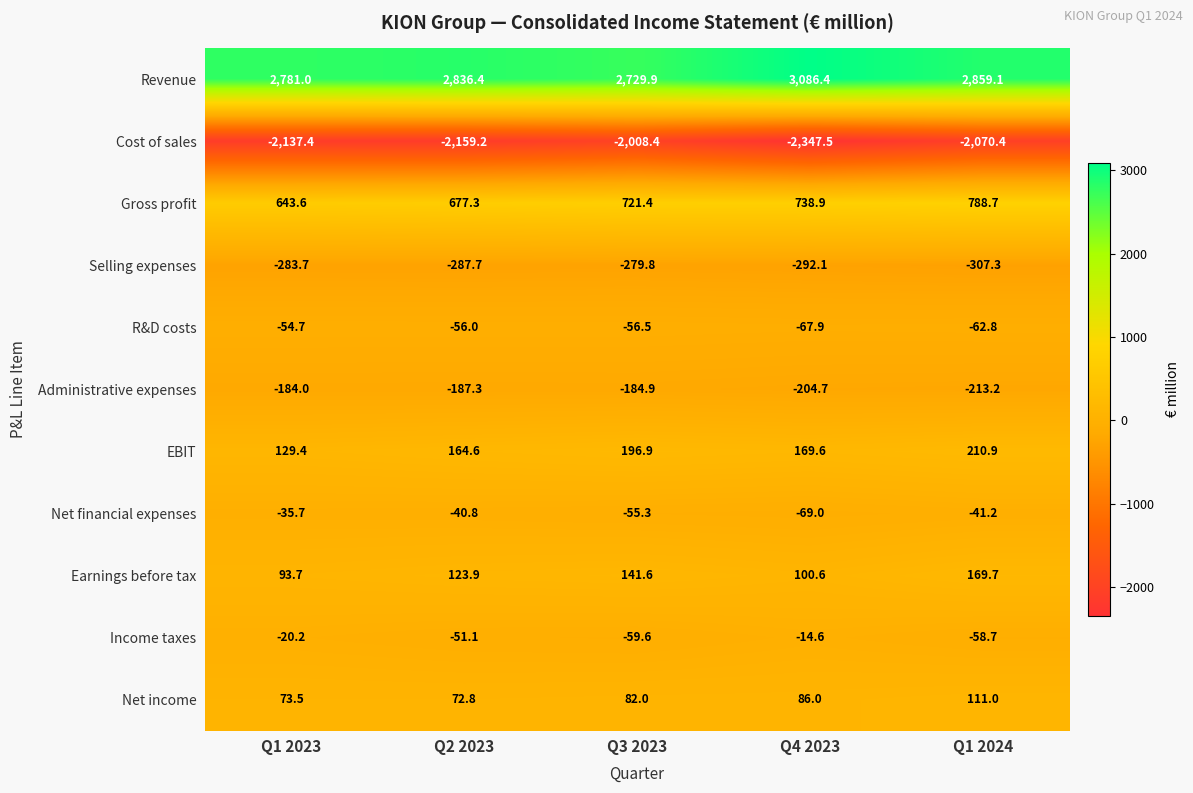

True or false: Income taxes has a value of -22.8 at Q2 2023.

False